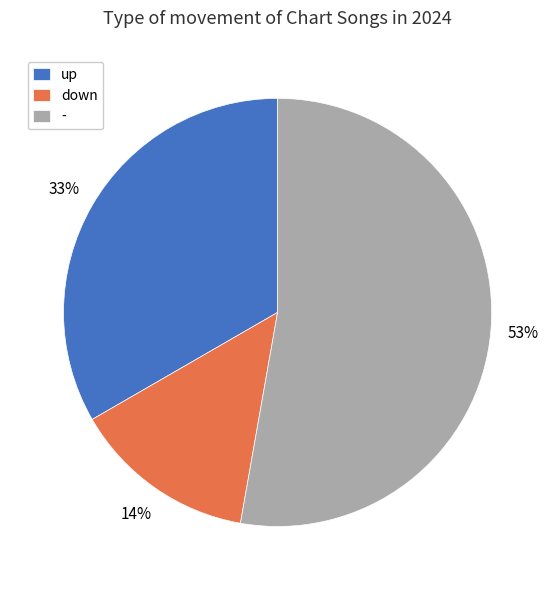

Combined, do - and up account for over 50%?

Yes